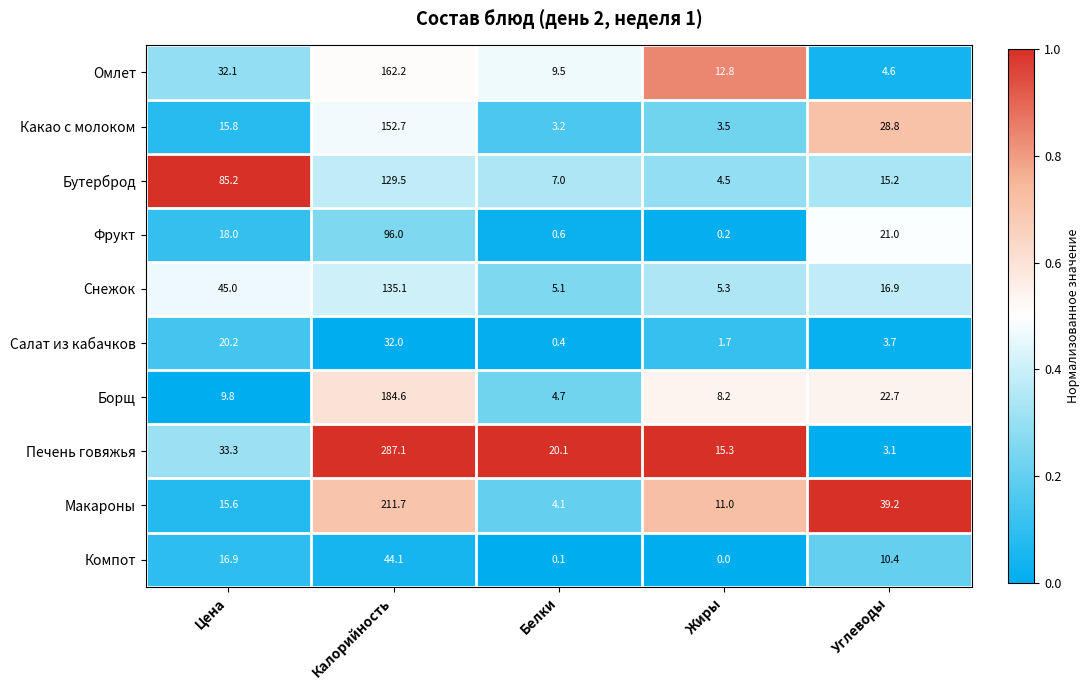

What is the difference between the maximum and second lowest values in the Снежок series?

129.8